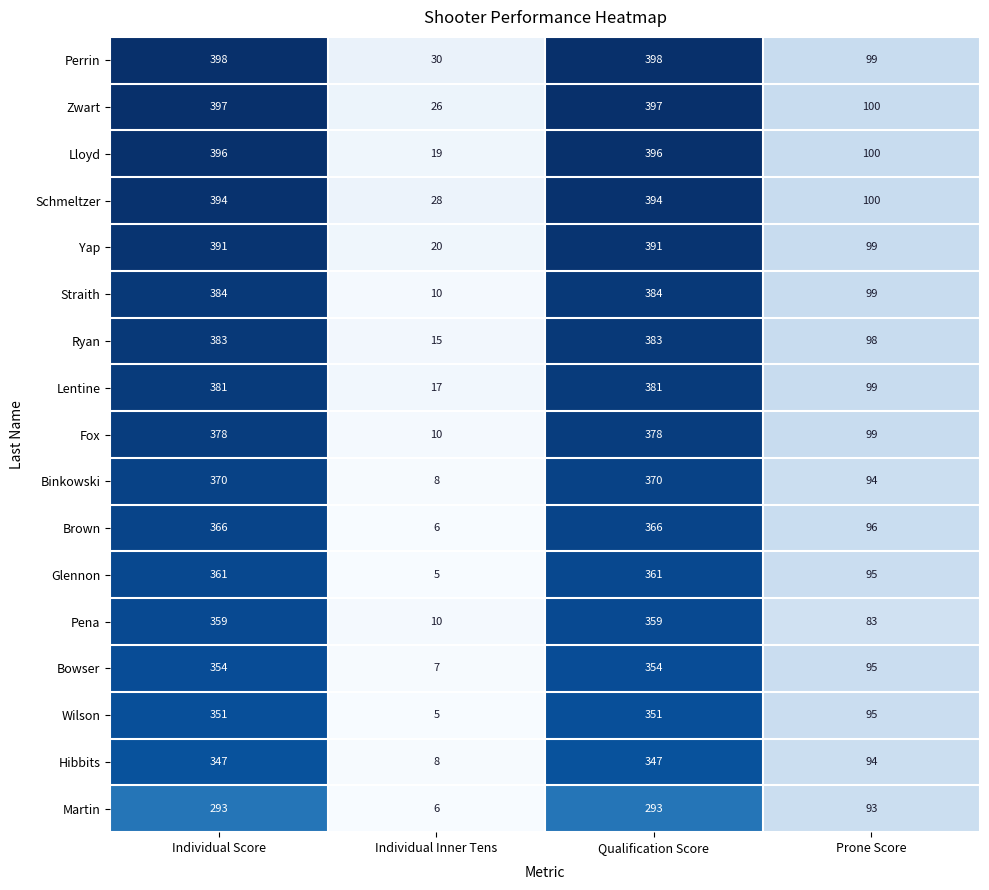

At how many categories does at least one series exceed 26?

4